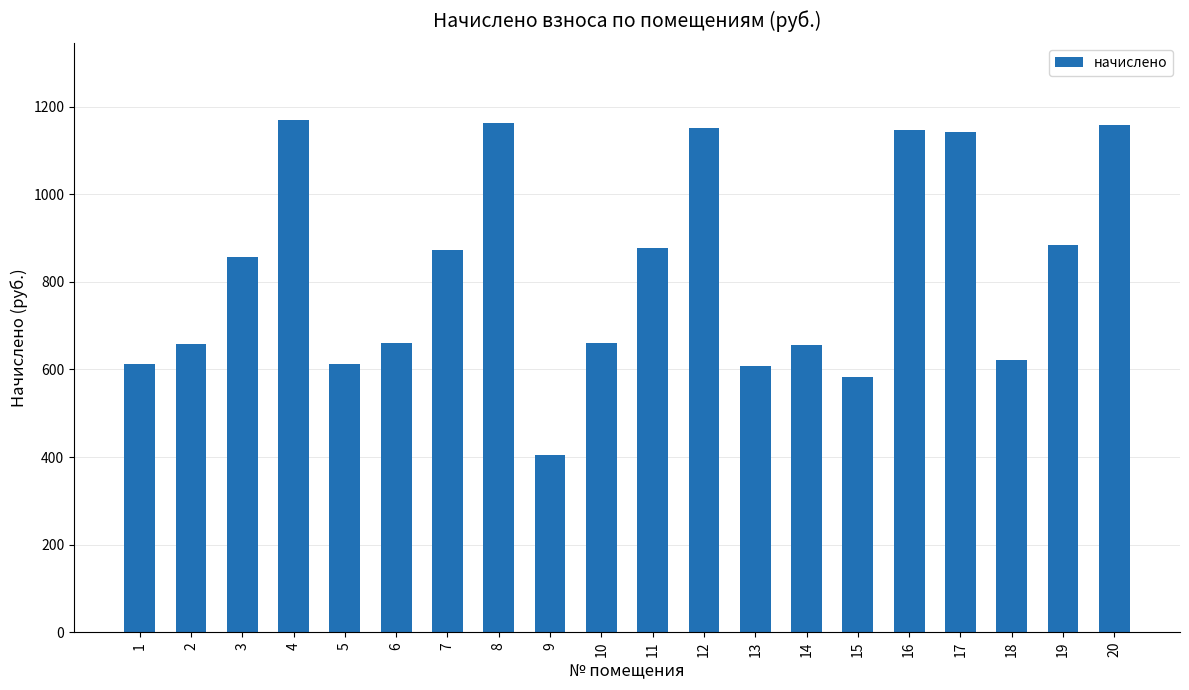

True or false: the data shows 453.8 at 3.

False